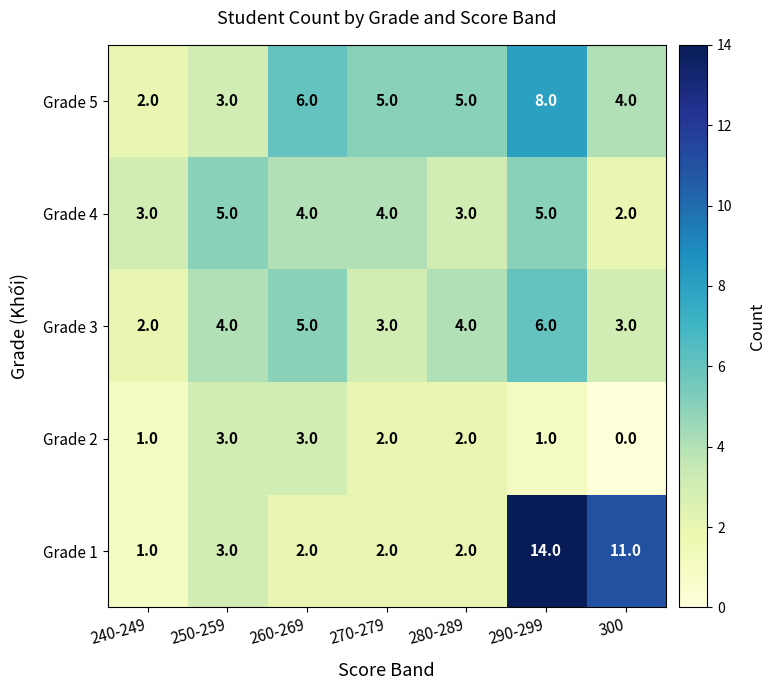

Which series has the largest range (max minus min)?

Grade 1